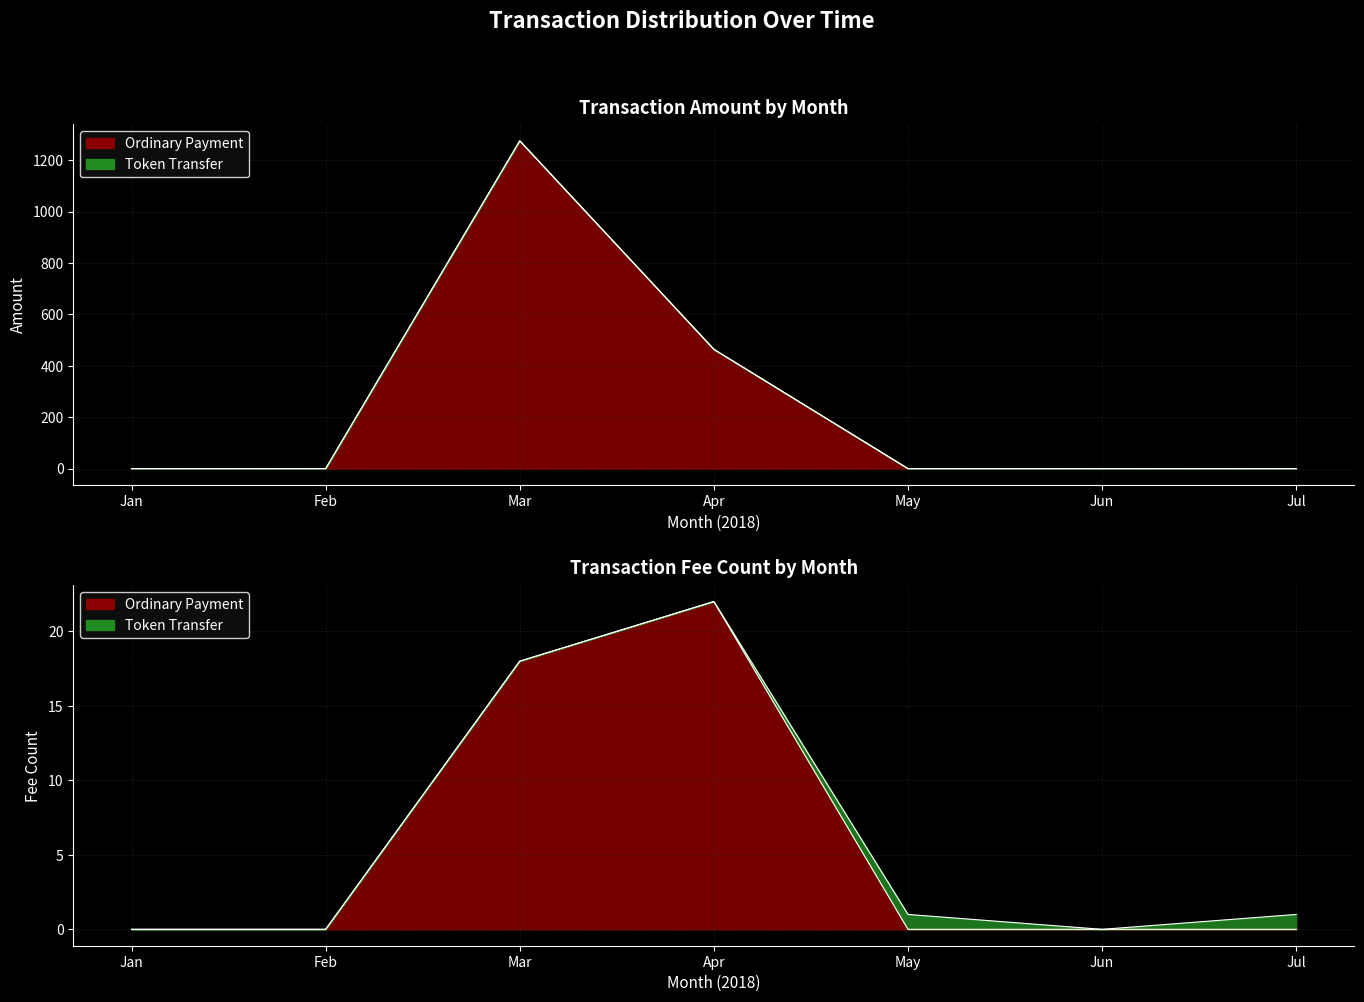

What is the difference between the maximum and minimum values?

1275.8